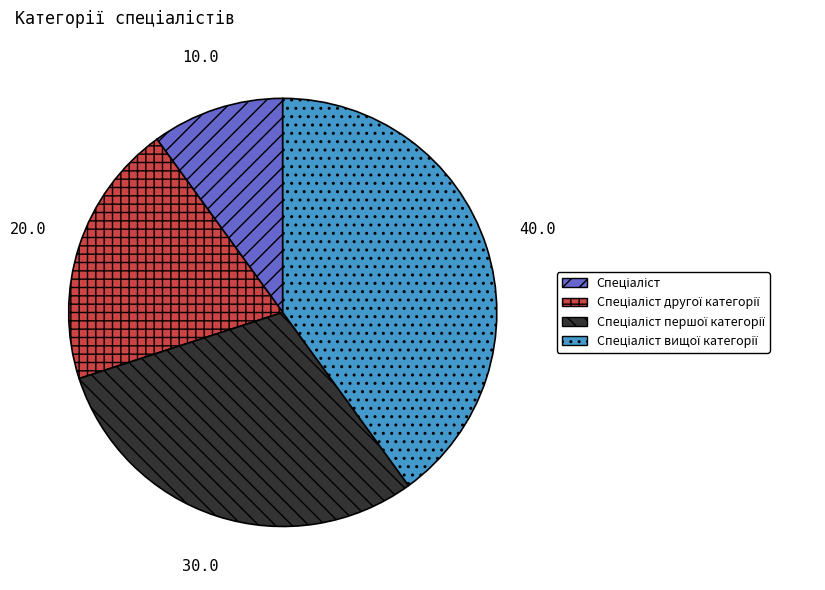

Does any single category account for the majority?

No